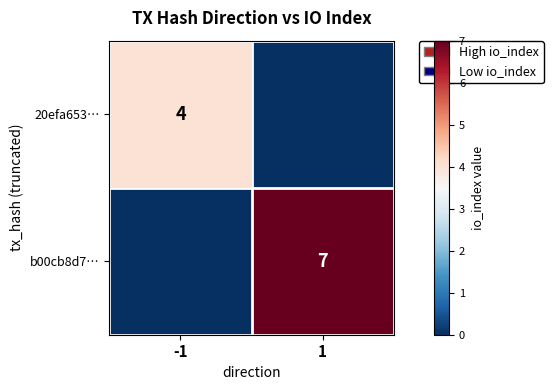

The 20efa653… series shows 1 at -1. True or false?

False